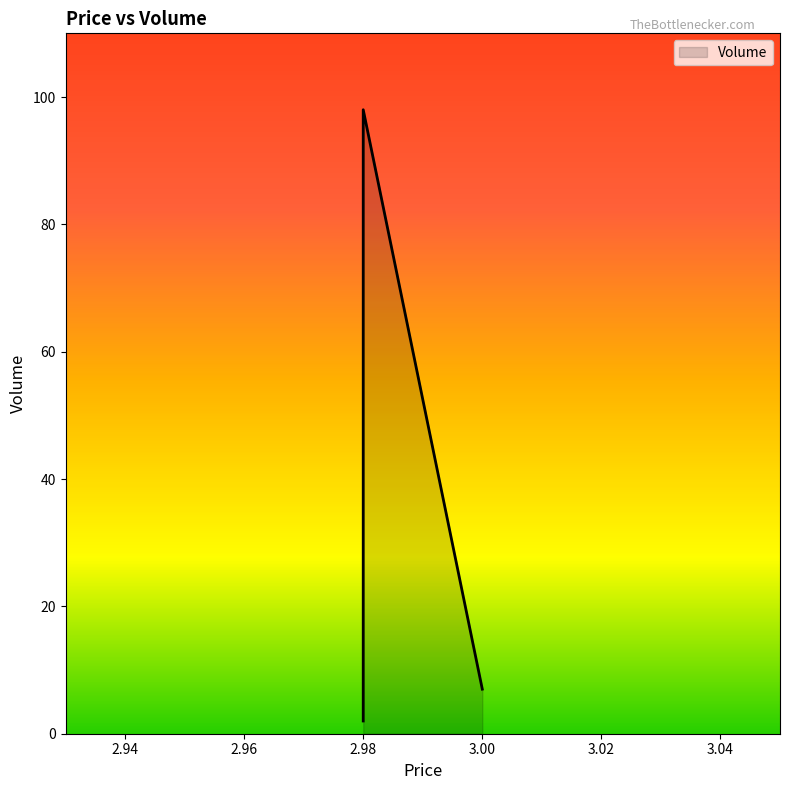

The value at 2.98 is 2. True or false?

True